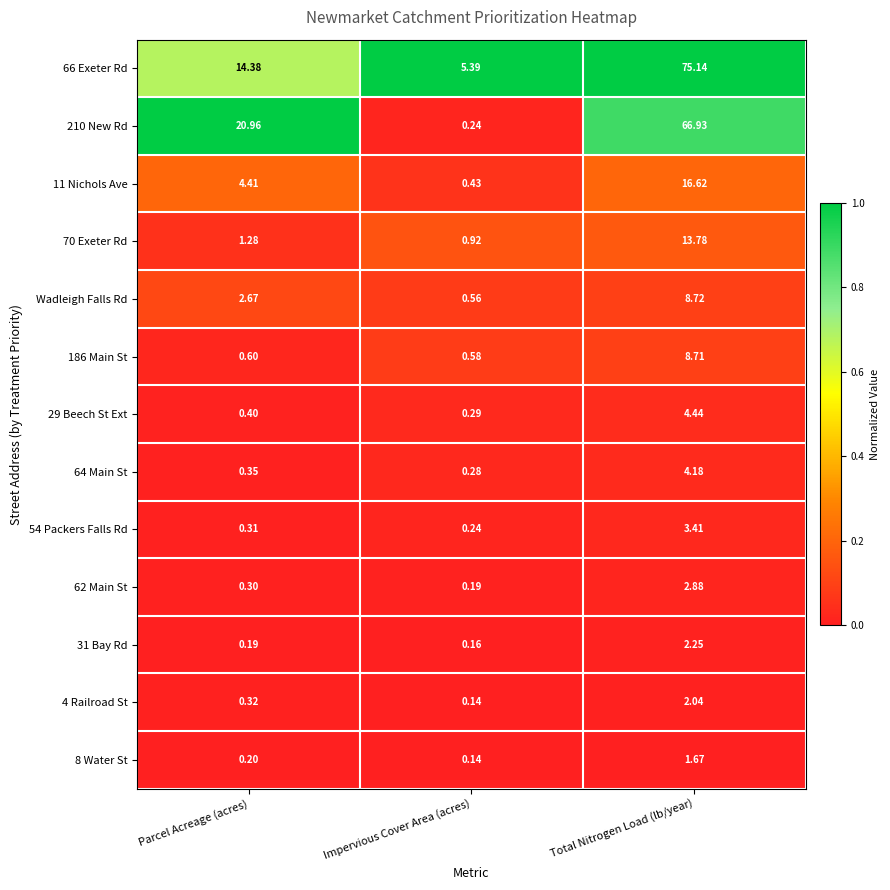

List the labels in order of 11 Nichols Ave value, largest first.

Total Nitrogen Load (lb/year), Parcel Acreage (acres), Impervious Cover Area (acres)